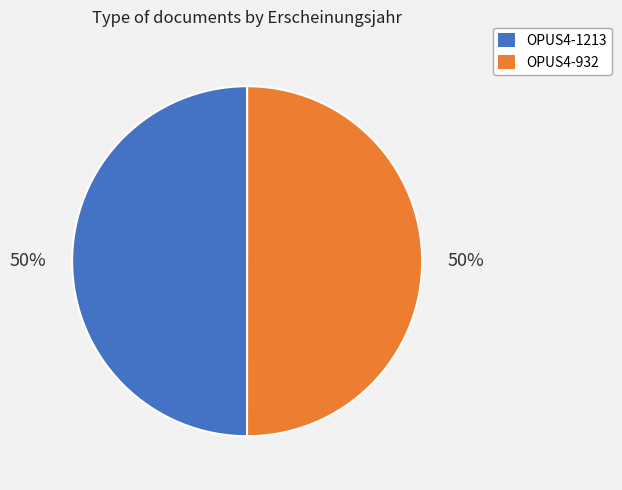

To the nearest percent, what is the average slice percentage?

50%